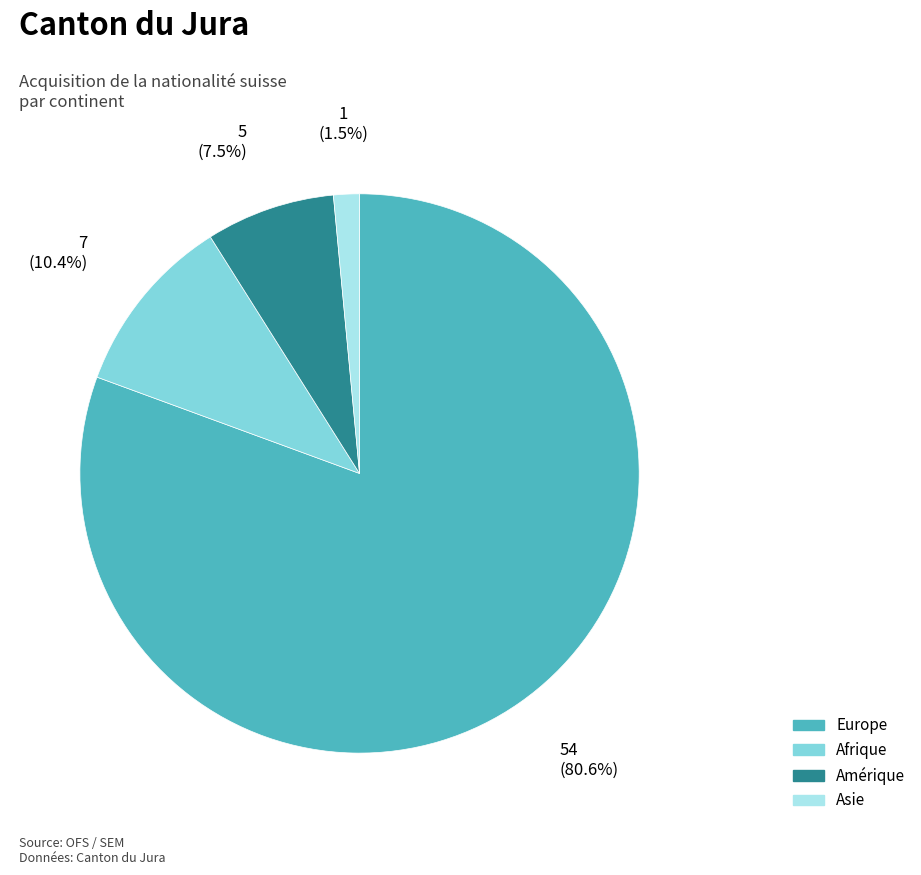

Is the sum of Afrique and Europe greater than half?

Yes